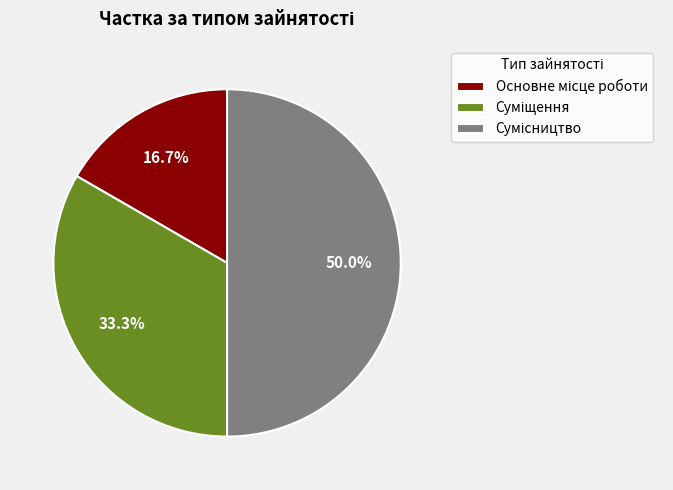

Rank the categories by value from highest to lowest.

Сумісництво, Суміщення, Основне місце роботи